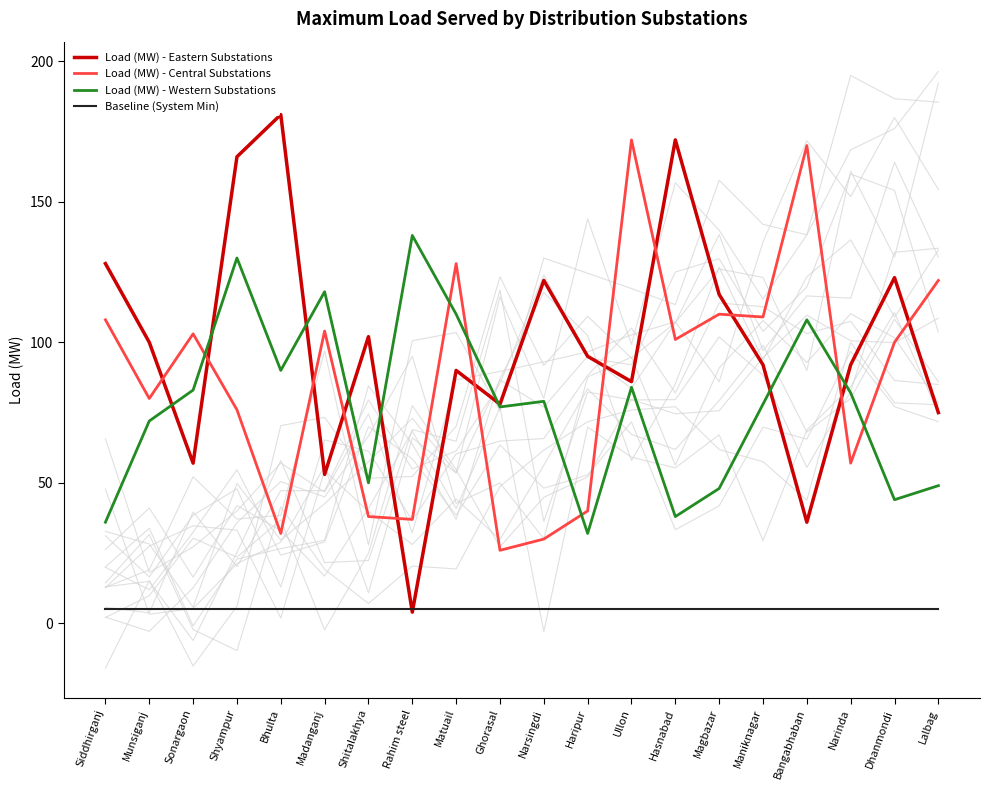

Which label corresponds to the largest value in the chart?

Bhulta